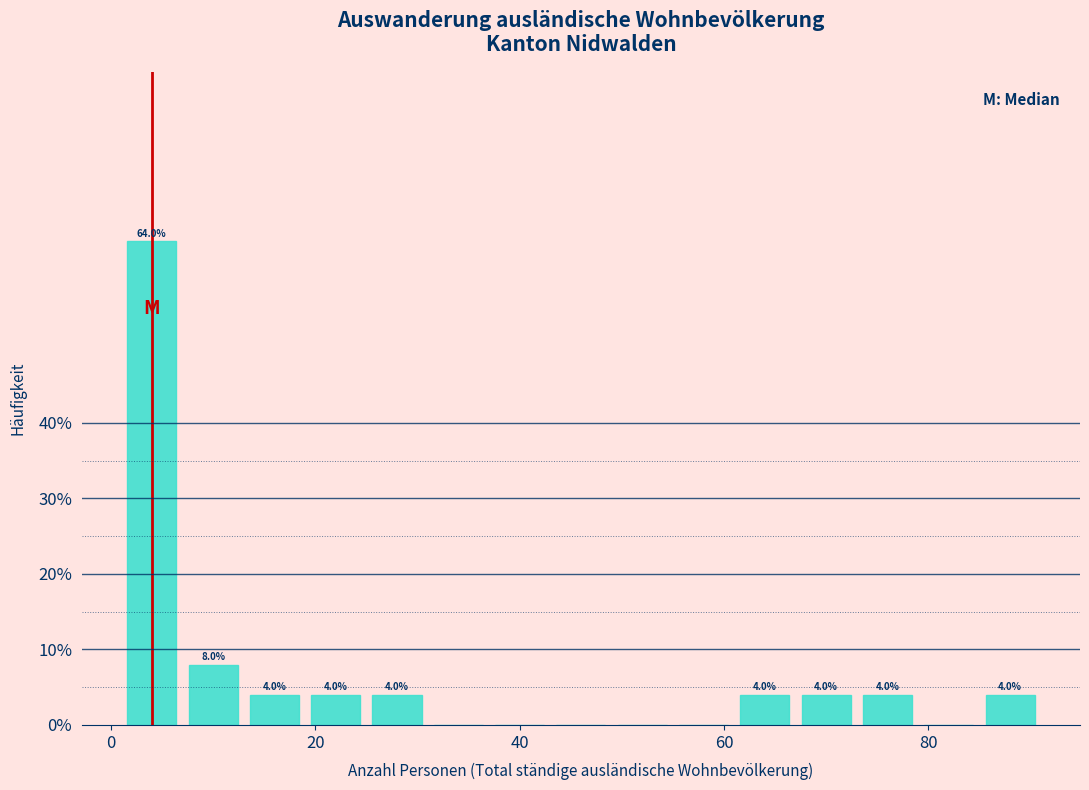

Read against the x-axis, roughly where is the centre of the tallest bar?

4